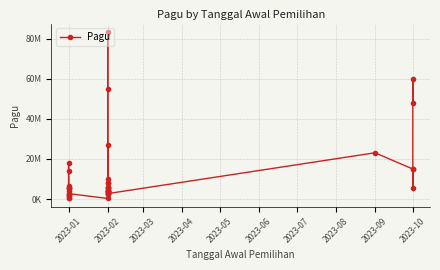

What is the change in value from 2023-02 to 2023-10?

+9560000